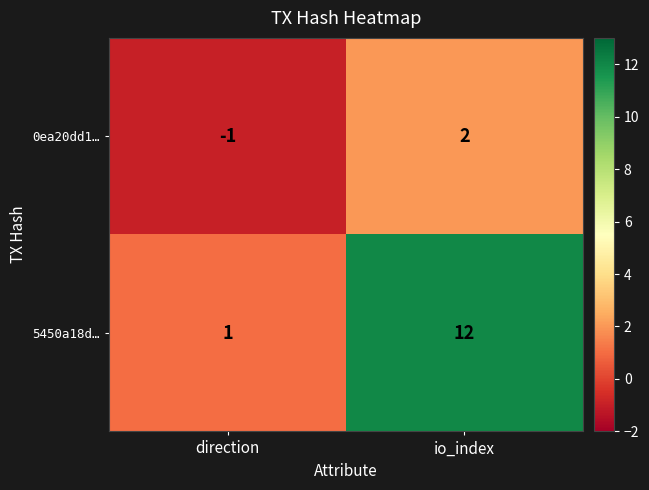

What is the difference between the 0ea20dd1… values at io_index and direction?

3